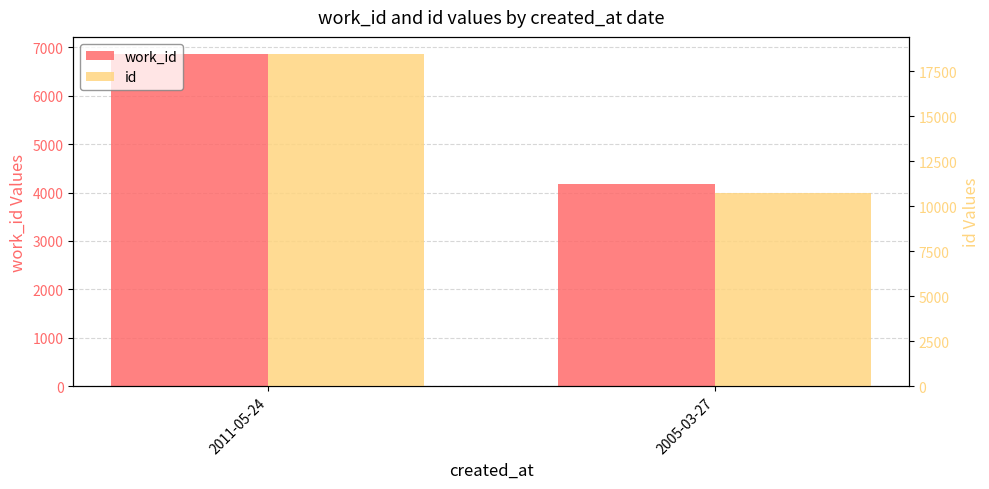

Rank the categories by id value from highest to lowest.

2011-05-24, 2005-03-27